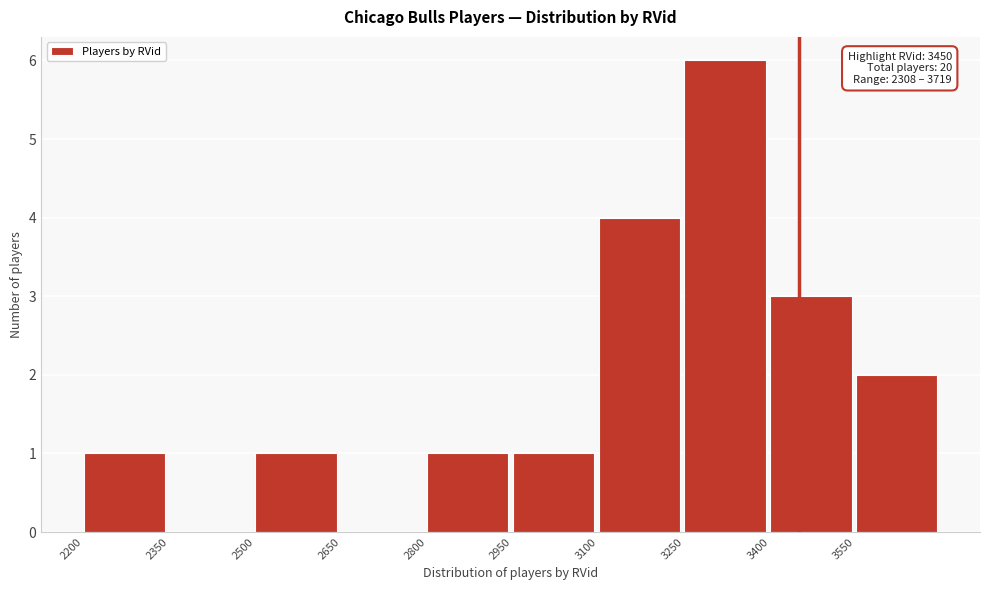

Over which range of the x-axis is the bar tallest?

3250 to 3400